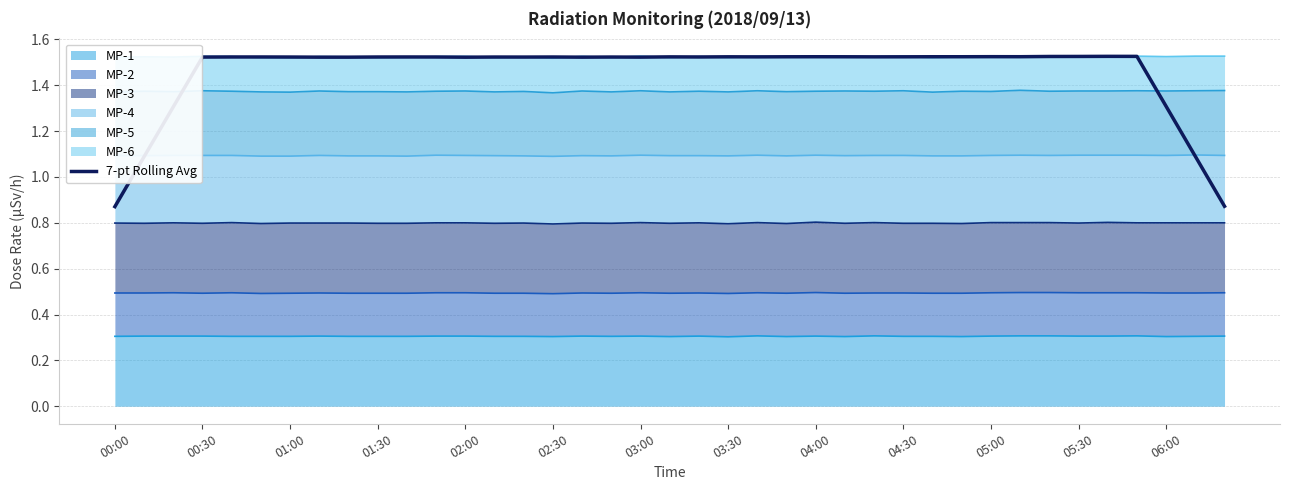

At which label is the value closest to 1?

00:30